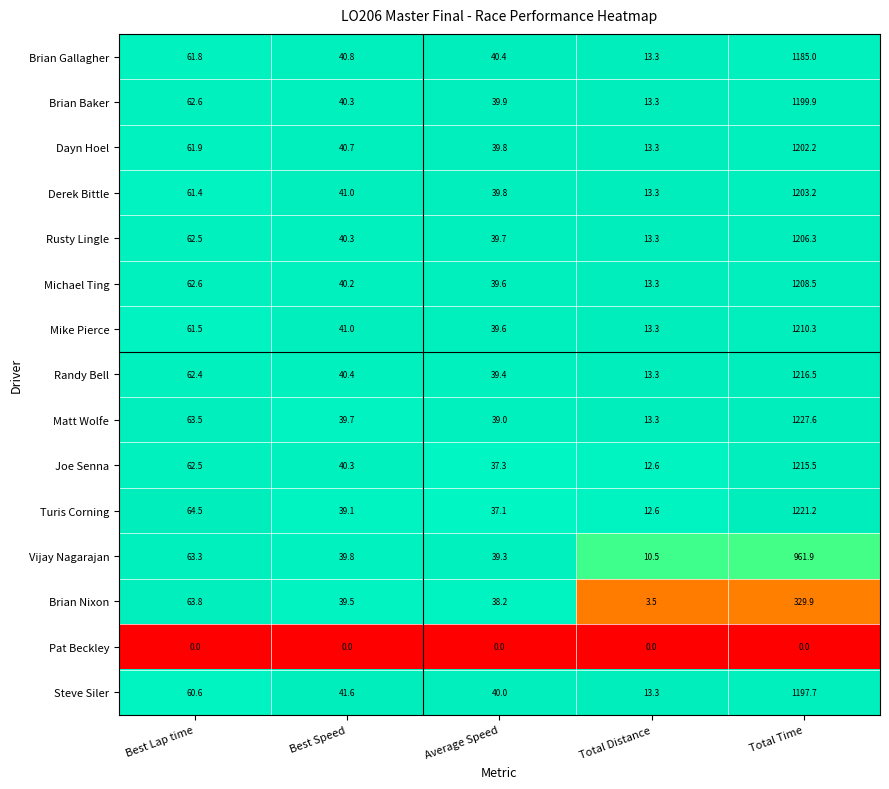

Which series has the largest total across all categories?

Matt Wolfe